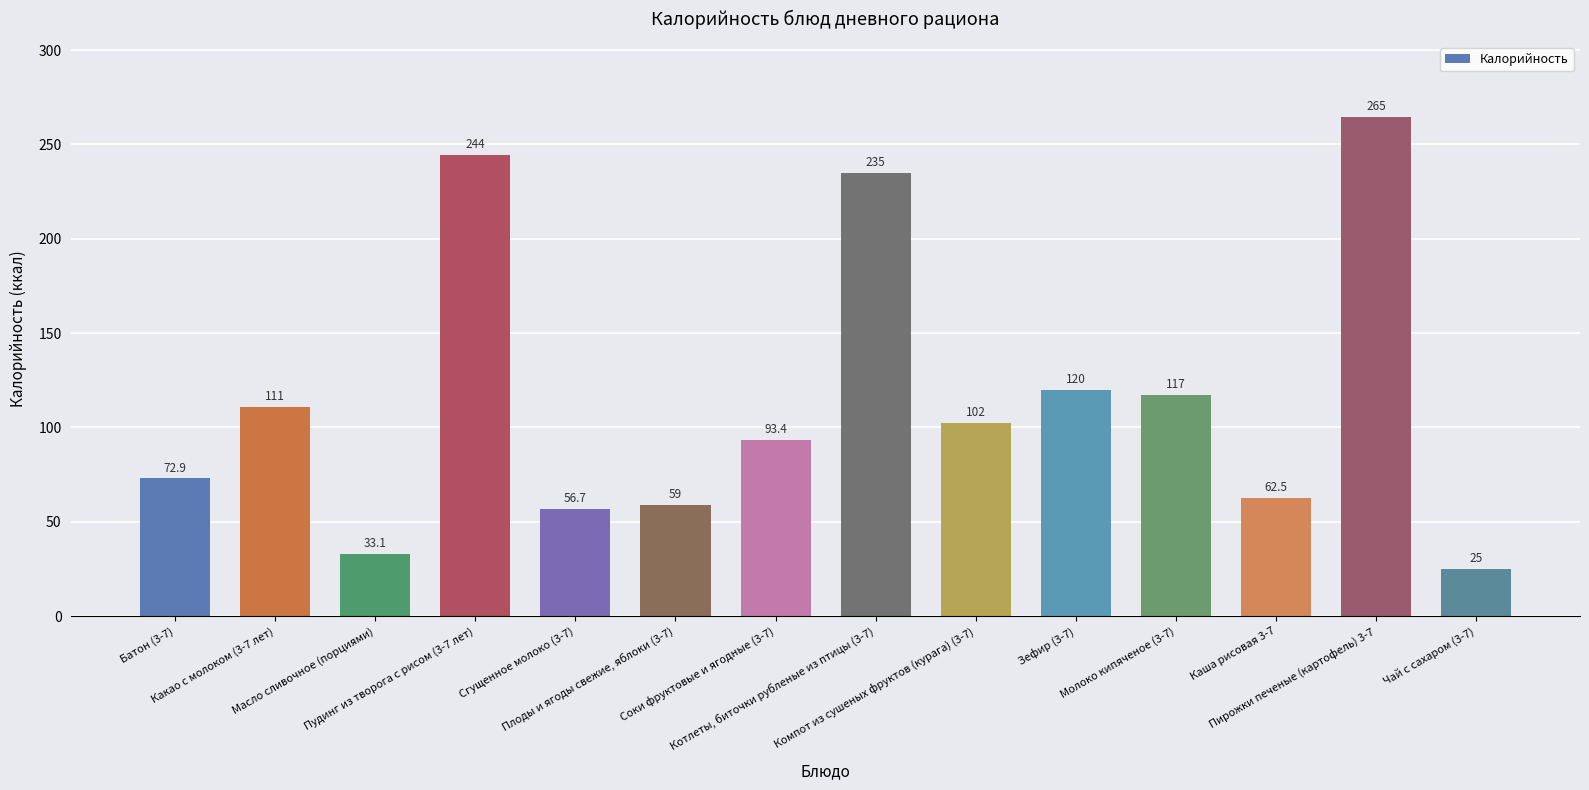

List the labels in order of value, largest first.

Пирожки печеные (картофель) 3-7, Пудинг из творога с рисом (3-7 лет), Котлеты, биточки рубленые из птицы (3-7), Зефир (3-7), Молоко кипяченое (3-7), Какао с молоком (3-7 лет), Компот из сушеных фруктов (курага) (3-7), Соки фруктовые и ягодные (3-7), Батон (3-7), Каша рисовая 3-7, Плоды и ягоды свежие, яблоки (3-7), Сгущенное молоко (3-7), Масло сливочное (порциями), Чай с сахаром (3-7)